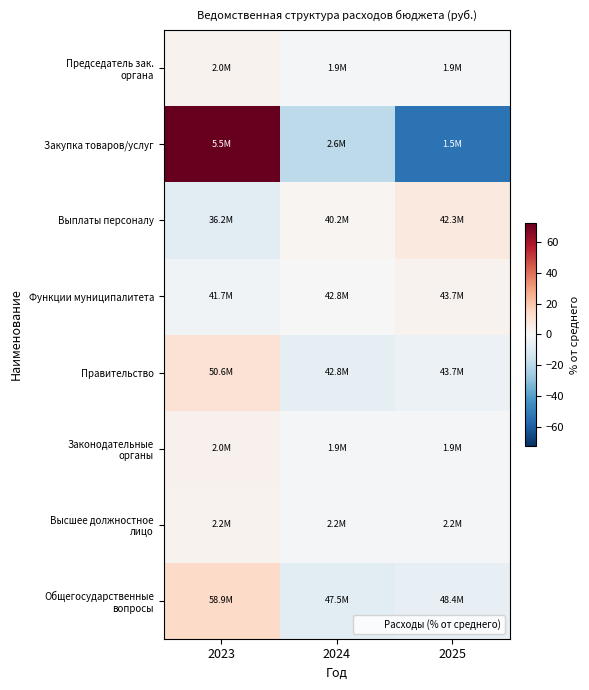

Which label corresponds to the largest value in the chart?

2023